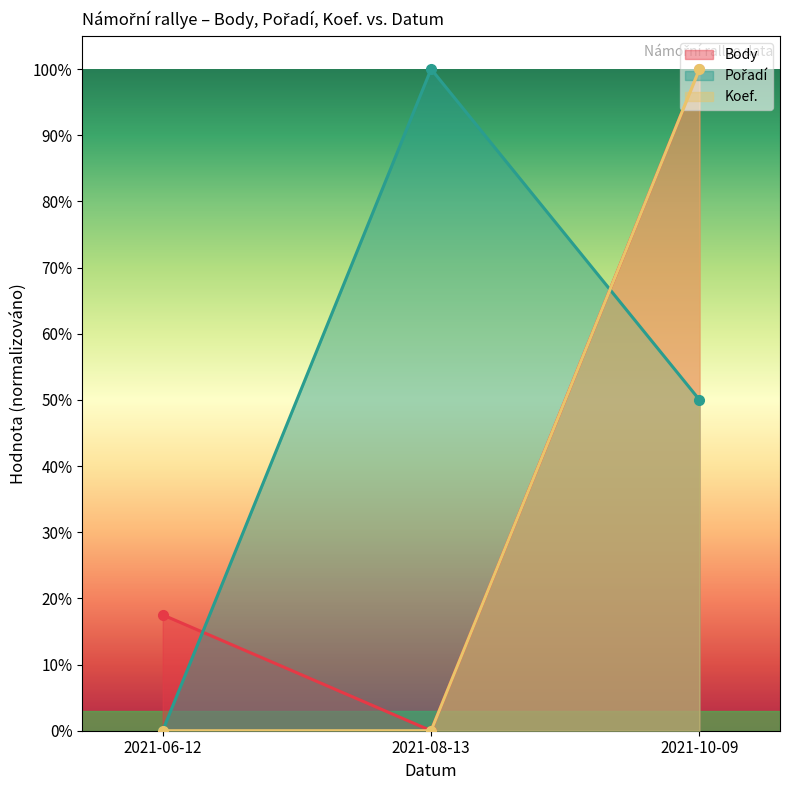

What is the difference between the highest and lowest values at 2021-06-12?

0.2